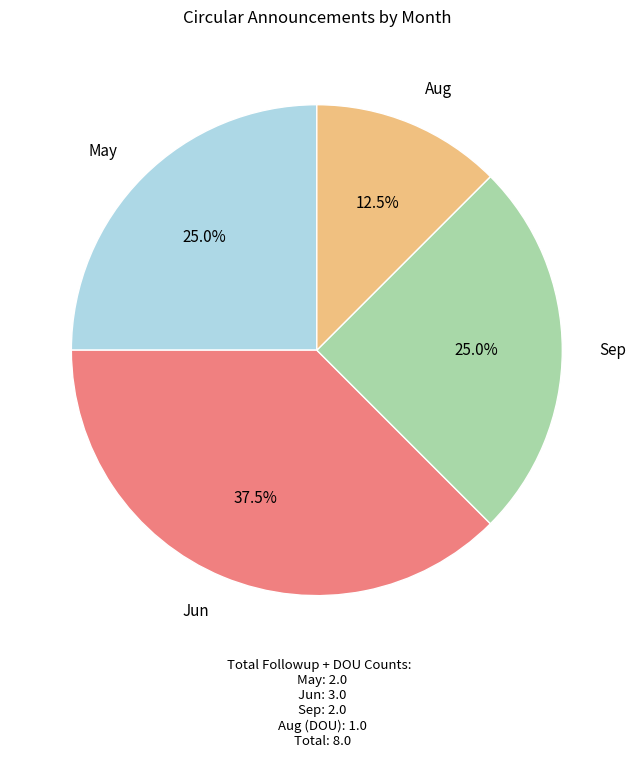

How many segments does this pie chart have?

4